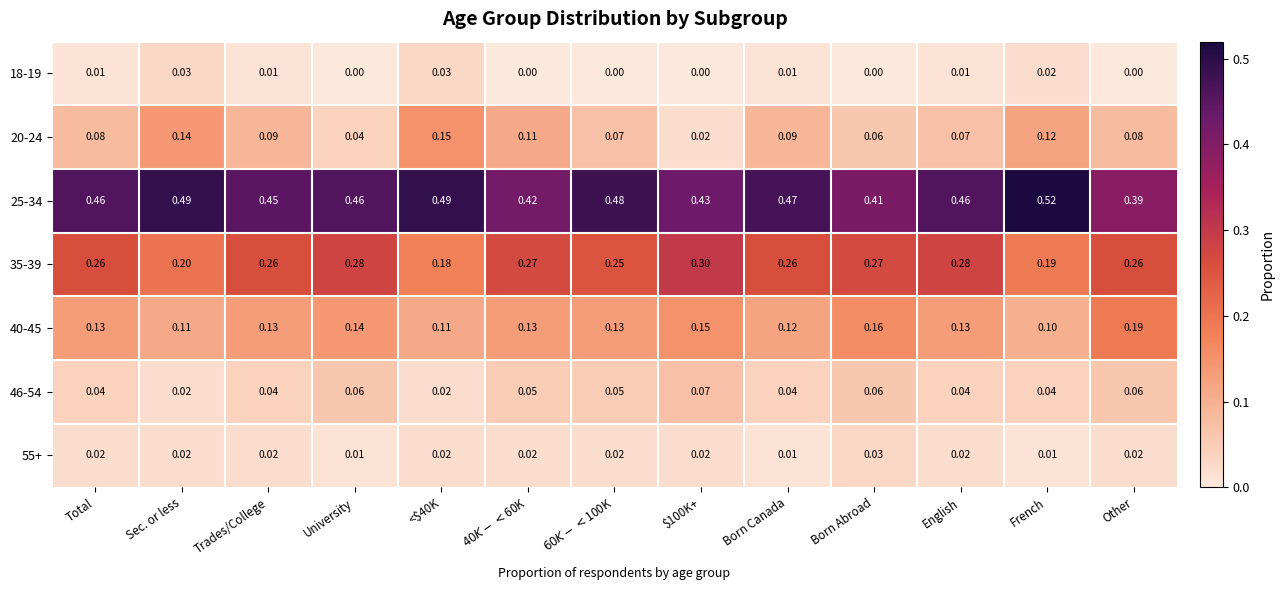

Which series has the largest total across all categories?

25-34